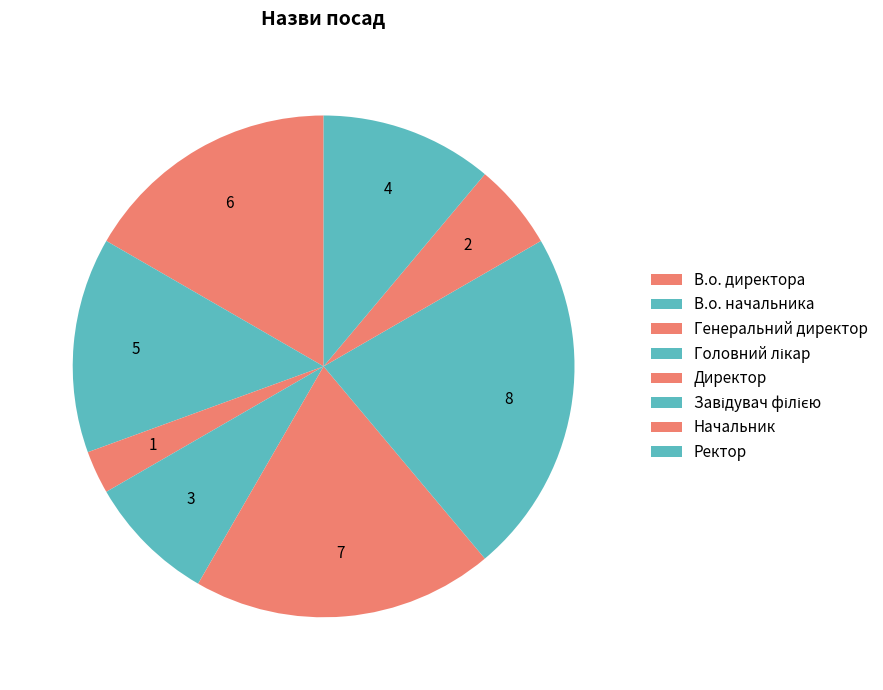

Is the sum of Генеральний директор and Начальник greater than half?

No